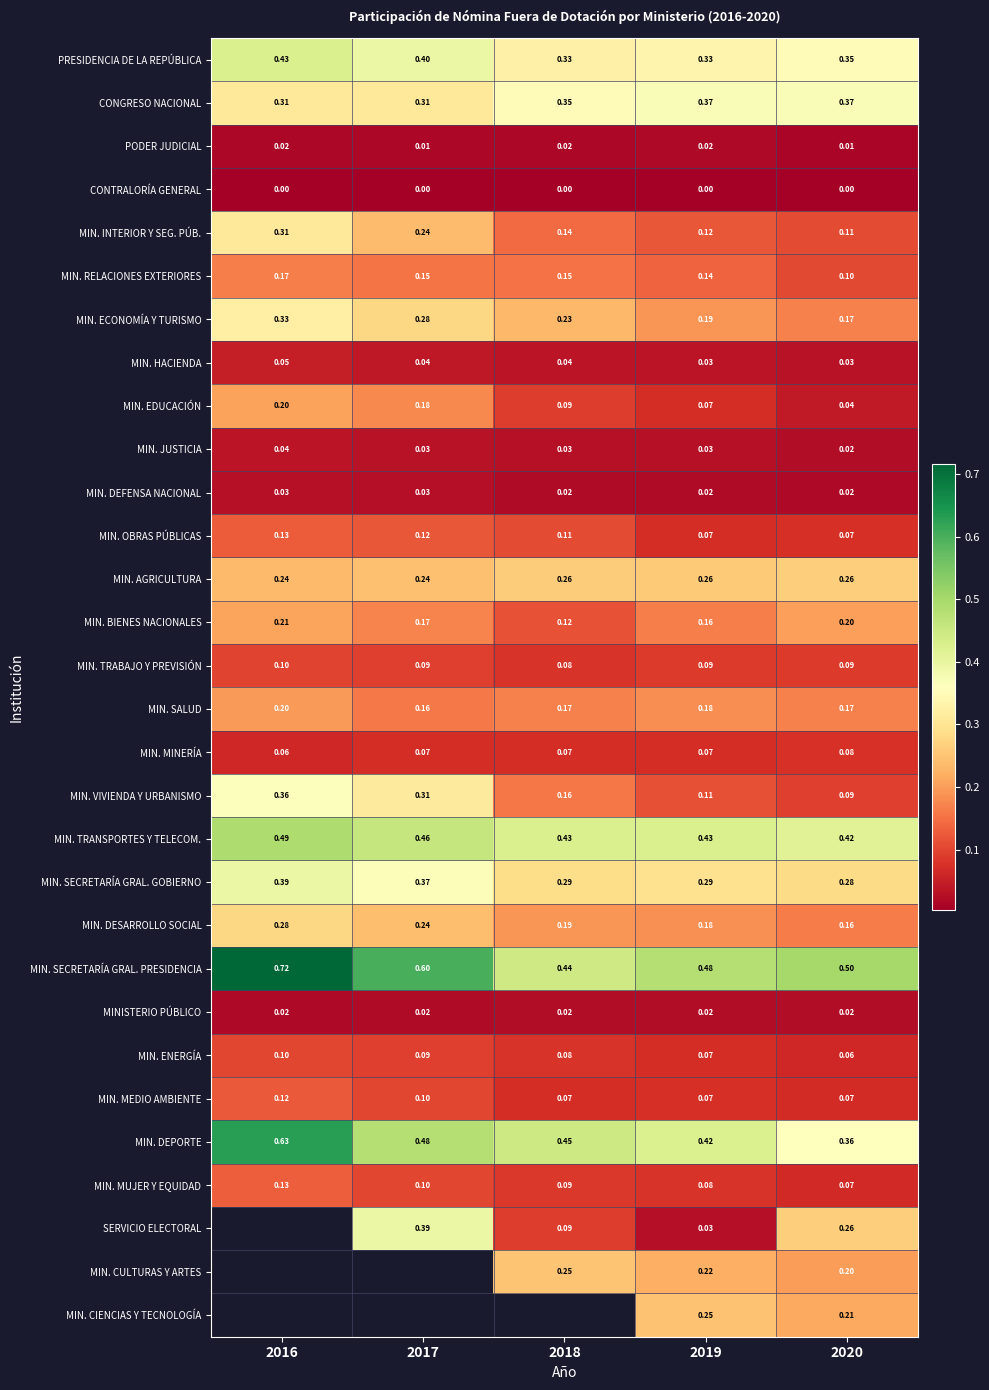

Is the value of CONTRALORÍA GENERAL at 2018 greater than the value of MIN. VIVIENDA Y URBANISMO at 2019?

No